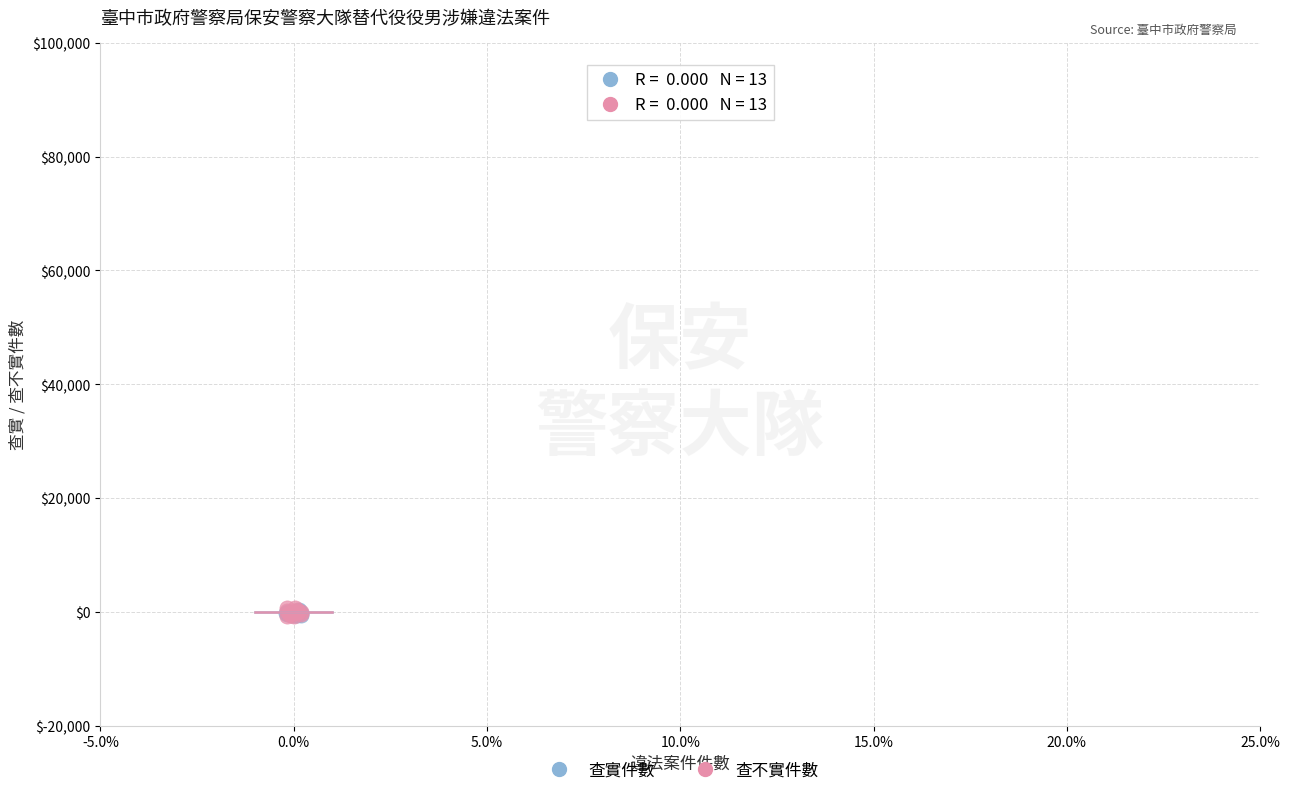

What are all the series names shown in the legend?

查實件數, 查不實件數